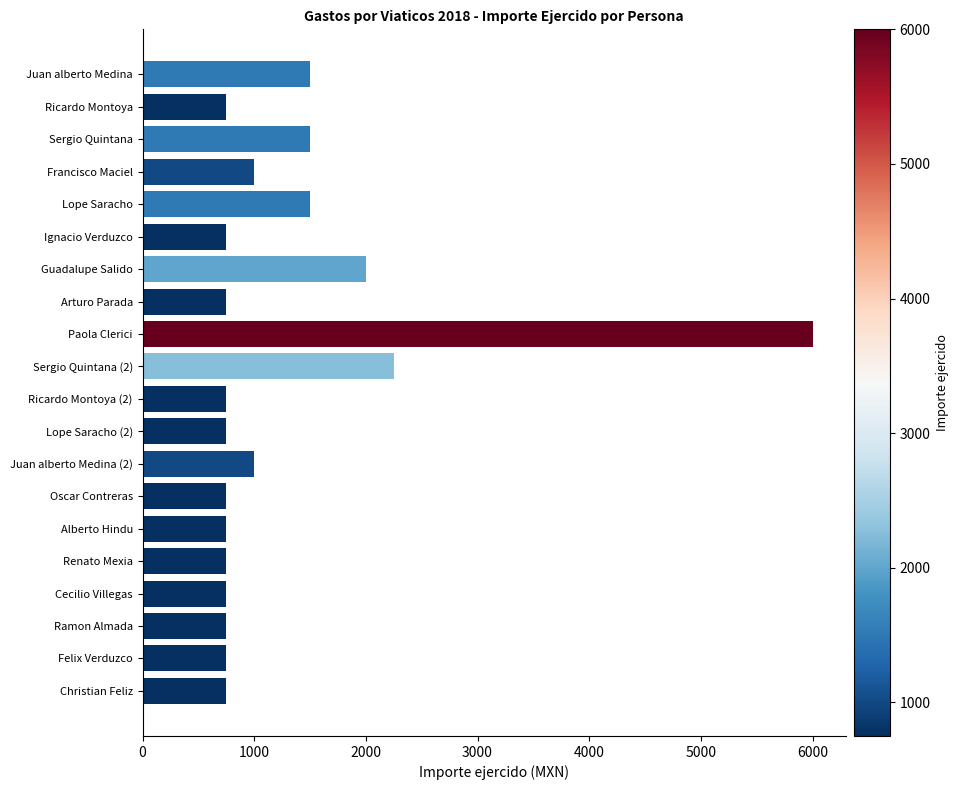

Count the number of data series in this chart.

1